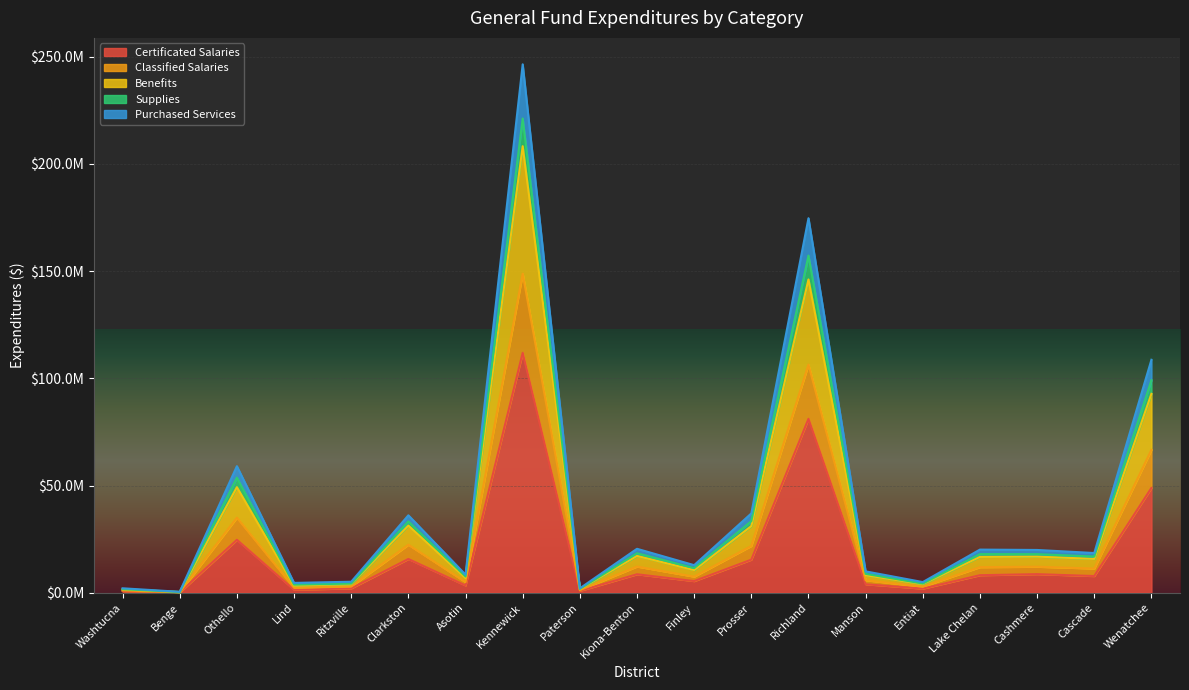

Which series changed the most between Washtucna and Entiat?

Benefits